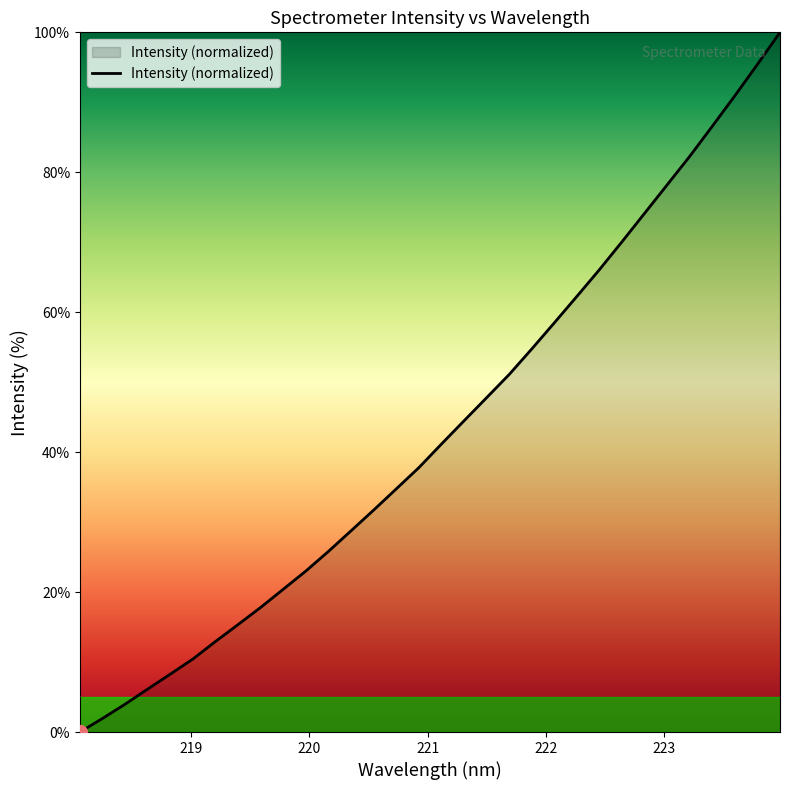

Reading left to right, list all the values displayed in this chart.

0.0	1.9	4.0	6.1	8.3	10.4	13.0	15.4	17.8	20.4	23.0	25.8	28.8	31.7	34.8	37.8	41.2	44.5	47.8	51.1	54.8	58.5	62.3	66.1	70.1	74.2	78.2	82.3	86.6	90.9	95.4	100.0